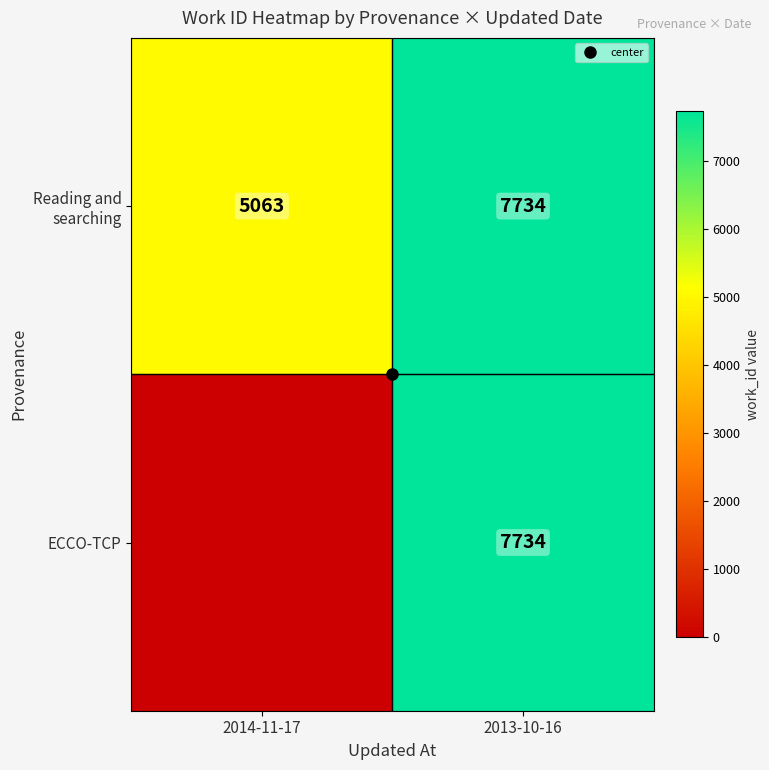

Which series has the widest spread of values?

ECCO-TCP